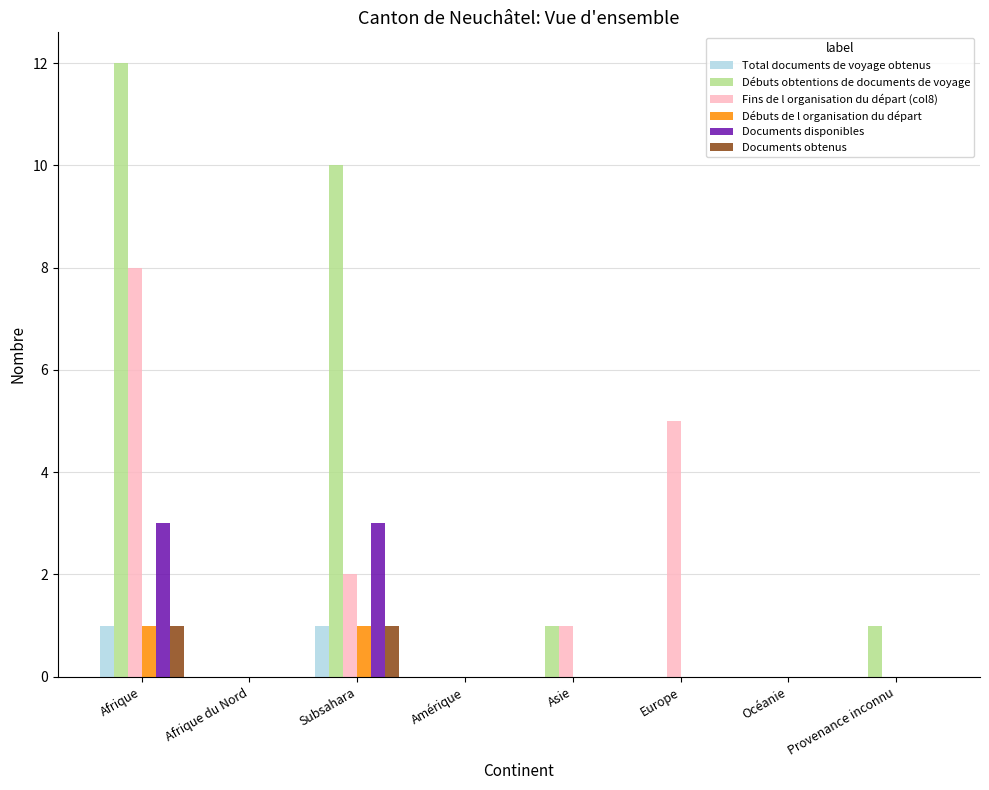

How many categories are shown in the chart?

8